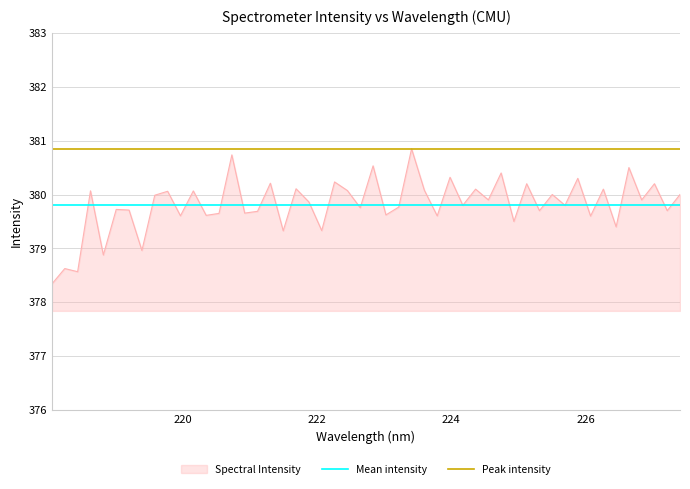

Does the chart have visible grid lines?

Yes